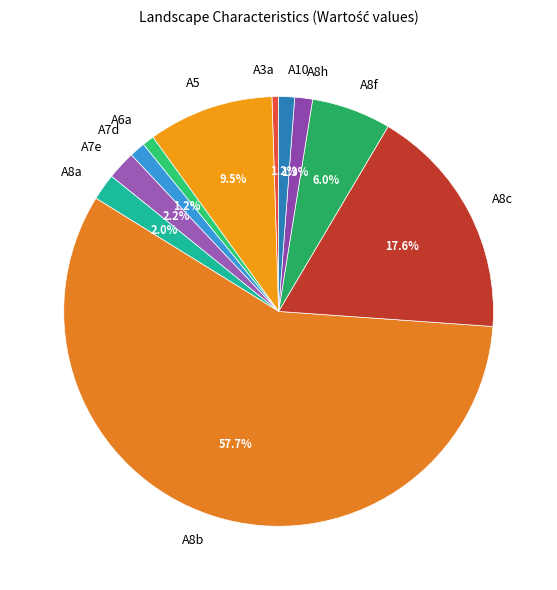

What is the majority slice?

A8b